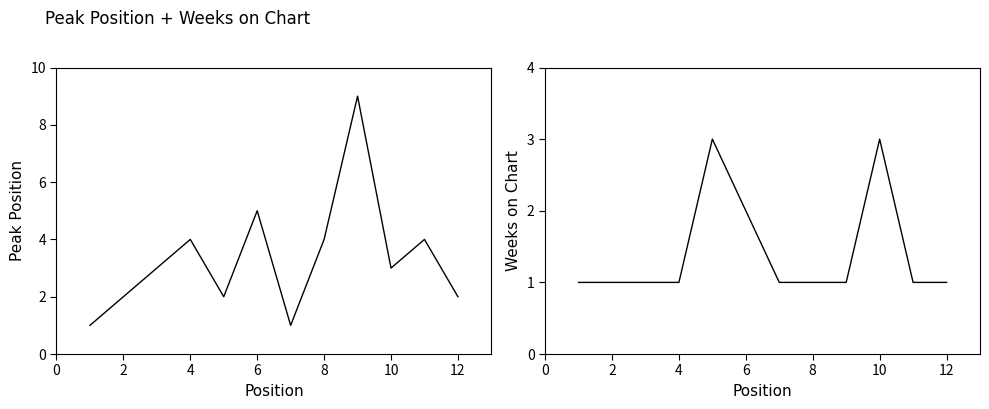

What is the lowest value of the Peak Position series?

1